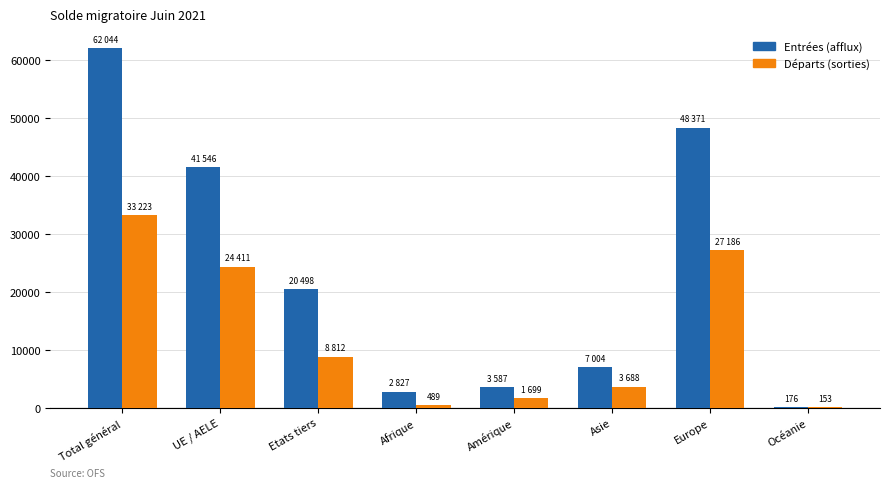

Is the value of Départs (sorties) at Amérique greater than the value of Entrées (afflux) at Asie?

No